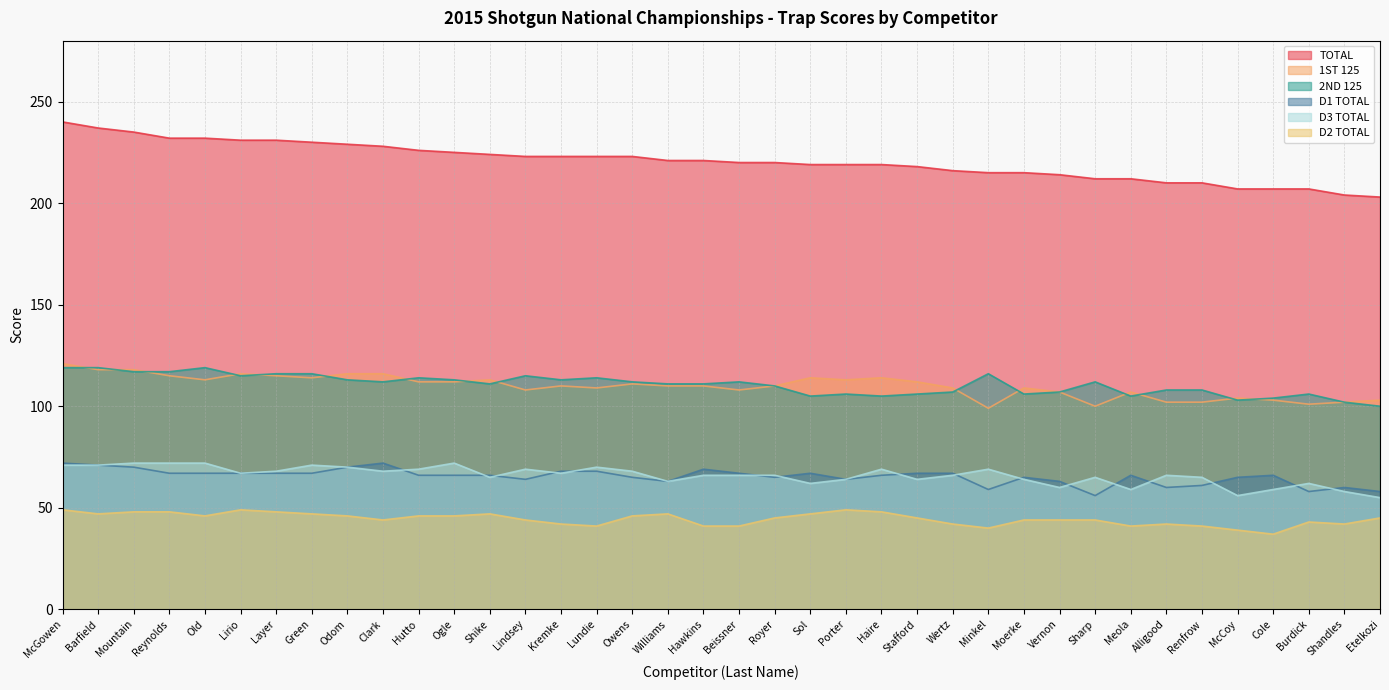

True or false: TOTAL has more than 0 interior local peaks.

False